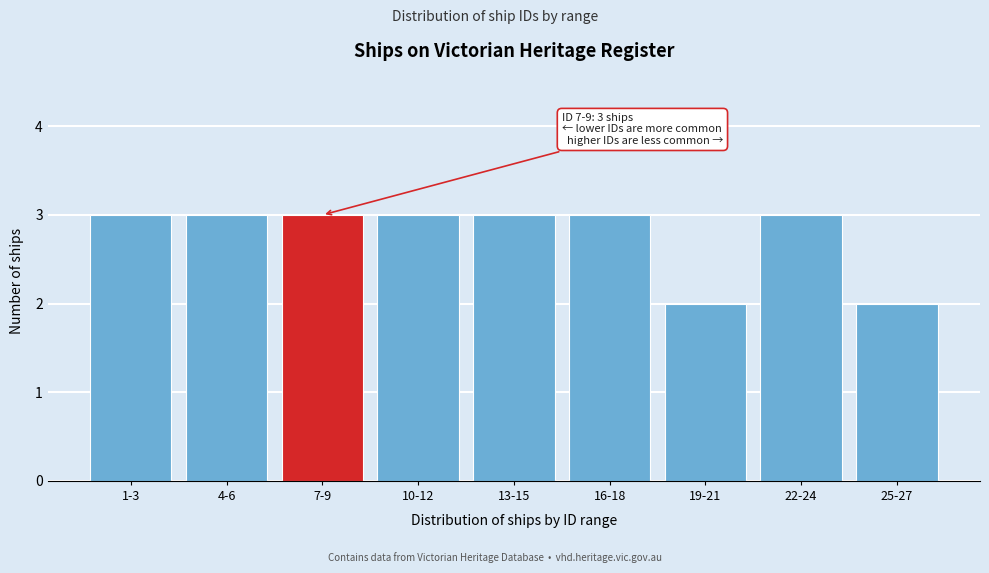

Reading left to right, extract all data points from this chart.

3	3	3	3	3	3	2	3	2